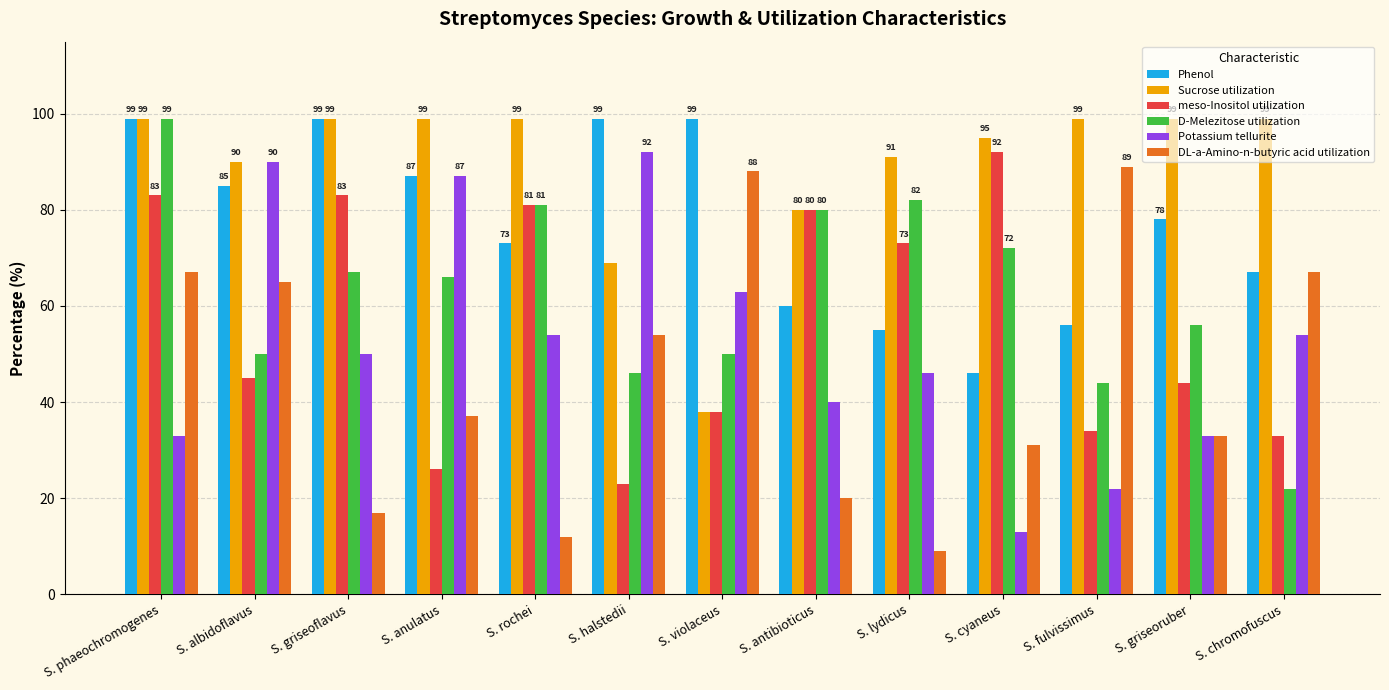

What are all the series names shown in the legend?

Phenol, Sucrose utilization, meso-Inositol utilization, D-Melezitose utilization, Potassium tellurite, DL-a-Amino-n-butyric acid utilization